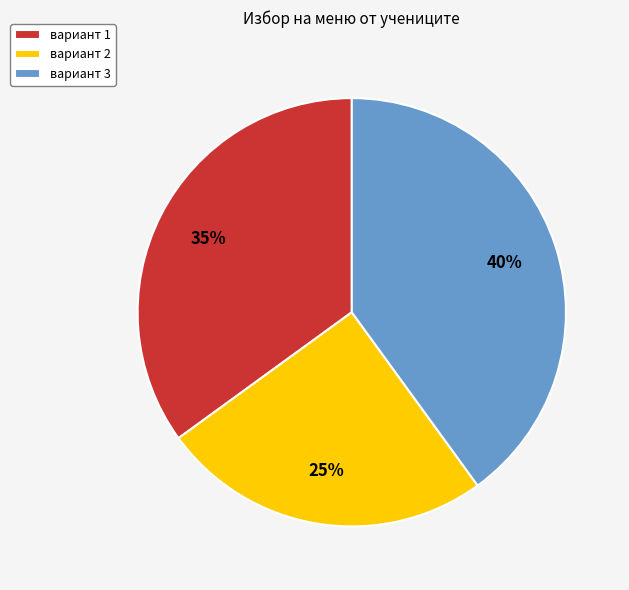

Does any single category account for the majority?

No